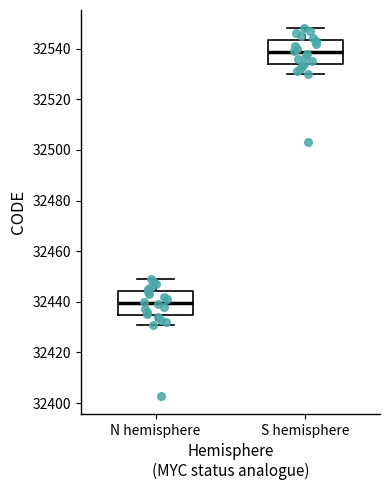

Which box has the highest median line?

S hemisphere